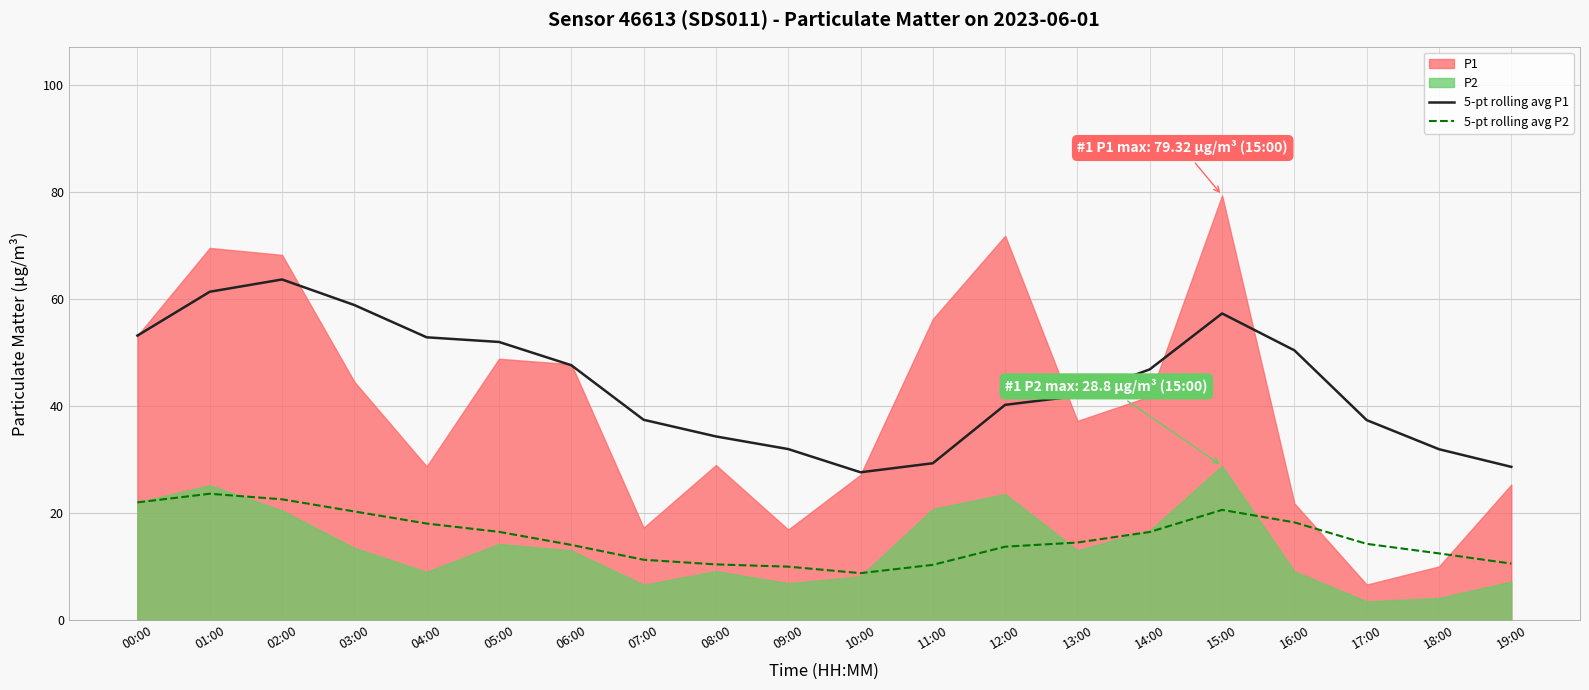

How many values in the 5-pt rolling avg P2 series exceed 14?

12